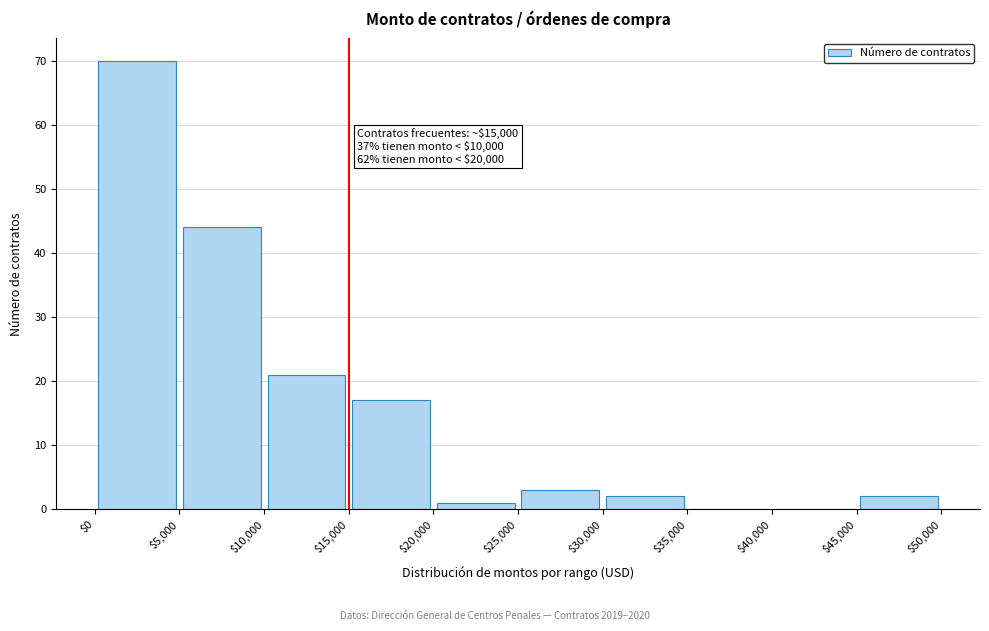

Which range on the x-axis has the tallest bar?

$0 to $5,000